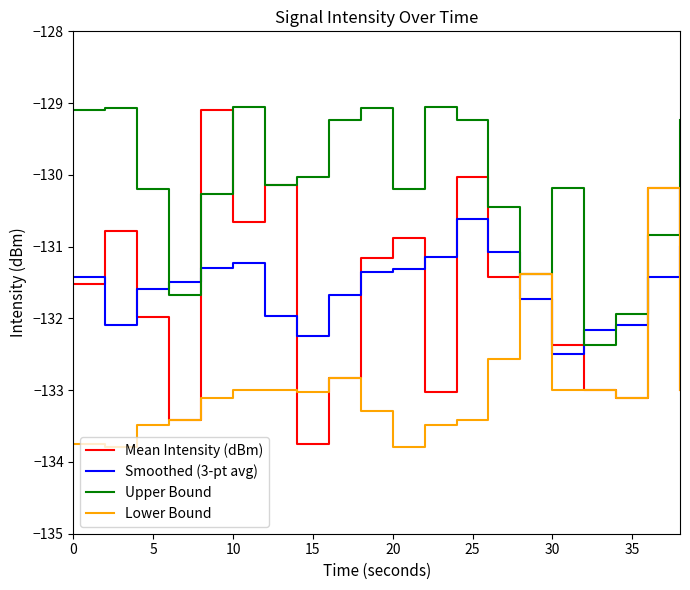

What is the smallest value displayed?

-133.8